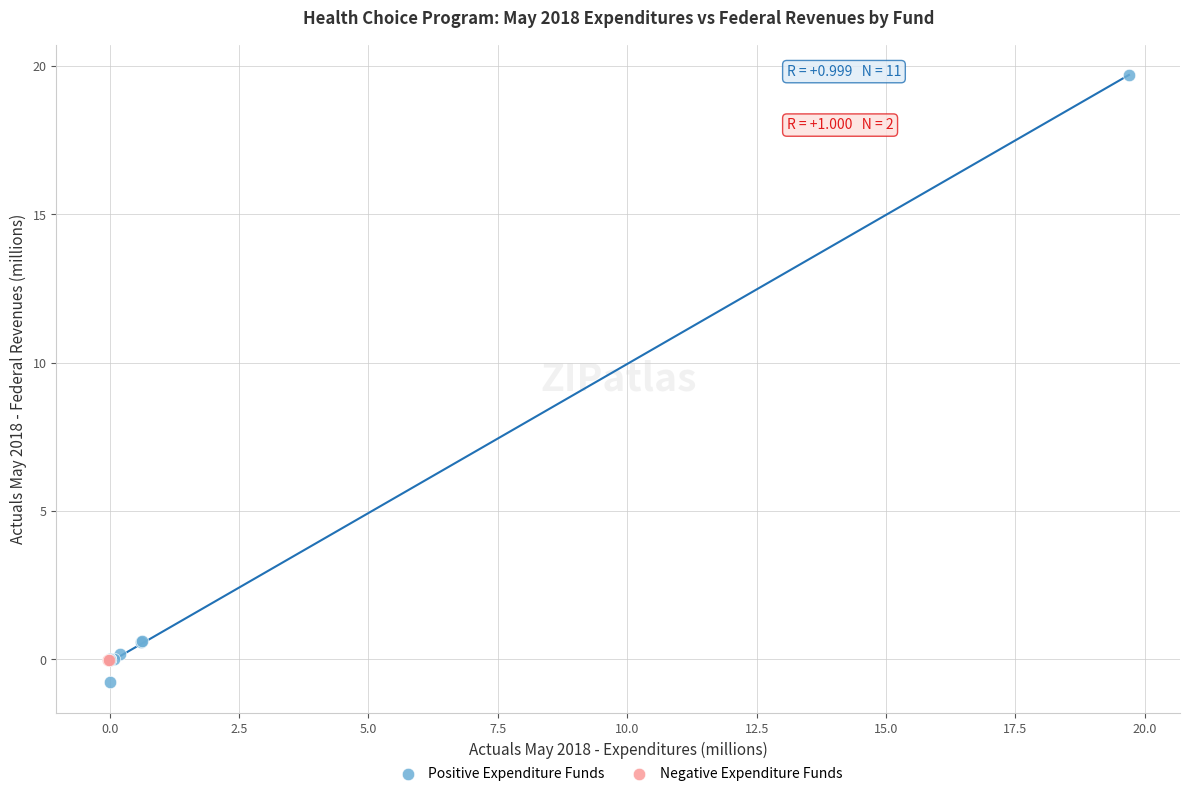

Which series contains the highest Y value?

Positive Expenditure Funds